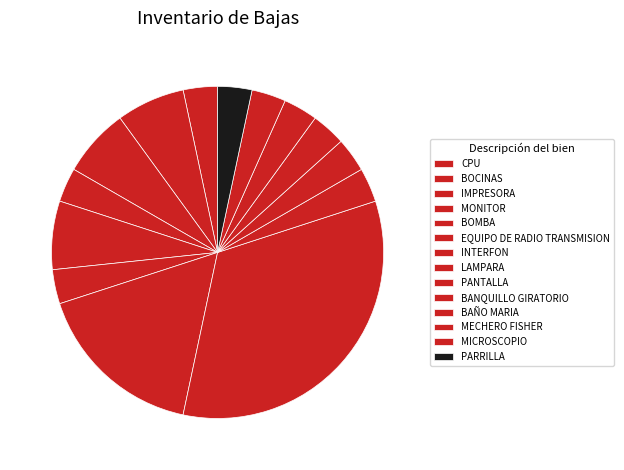

Count the number of slices in the pie.

14